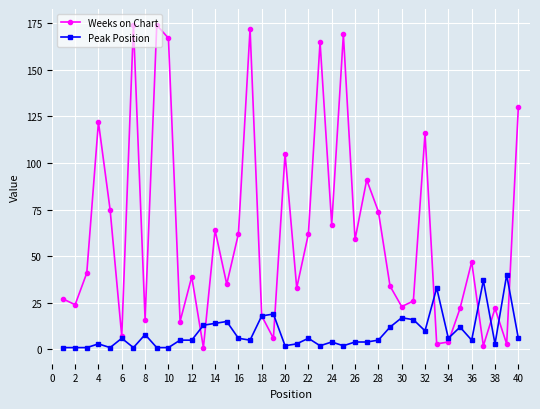

What are all the series names shown in the legend?

Weeks on Chart, Peak Position